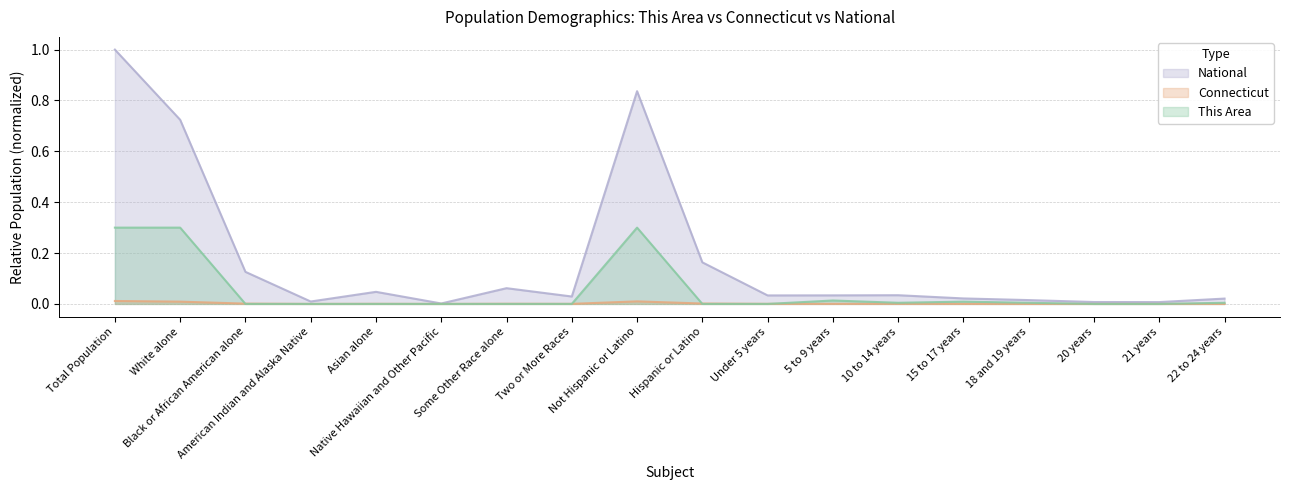

List the series in order of their overall mean, lowest first.

Connecticut, This Area, National